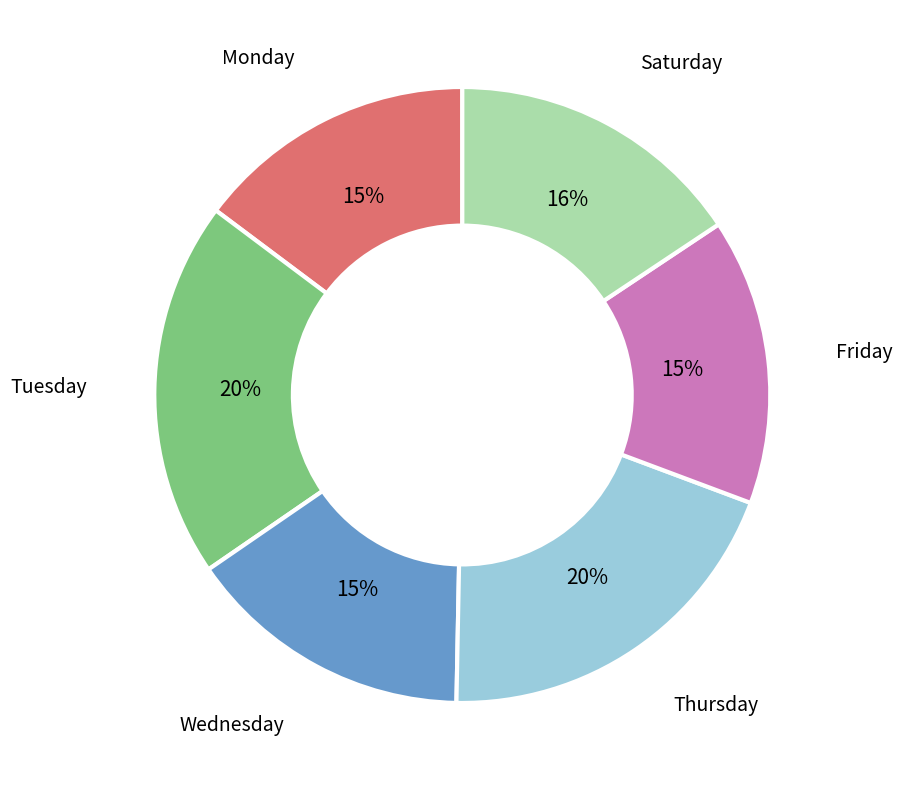

How many segments does this pie chart have?

6